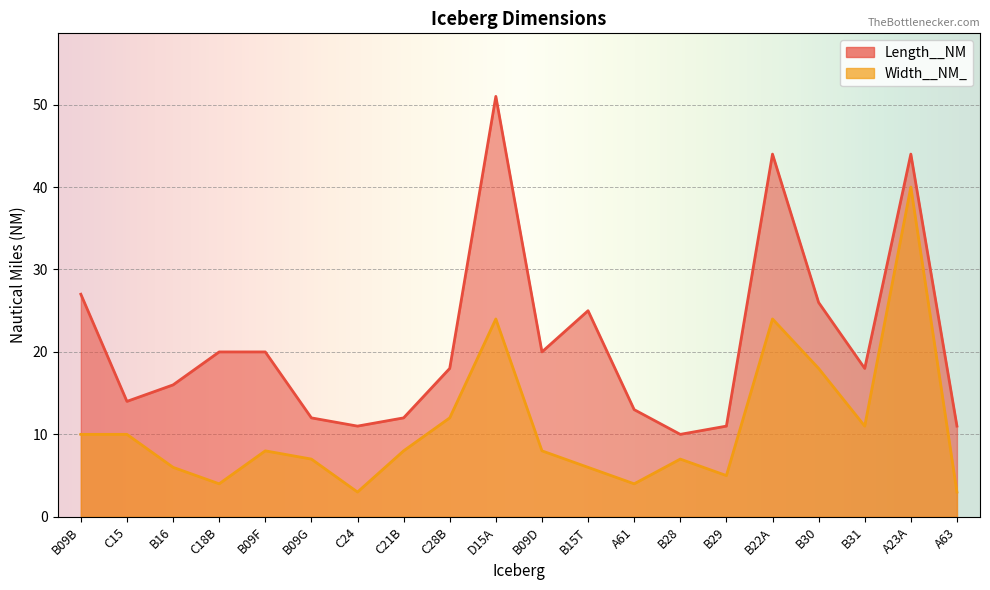

What are all the series names shown in the legend?

Length__NM, Width__NM_